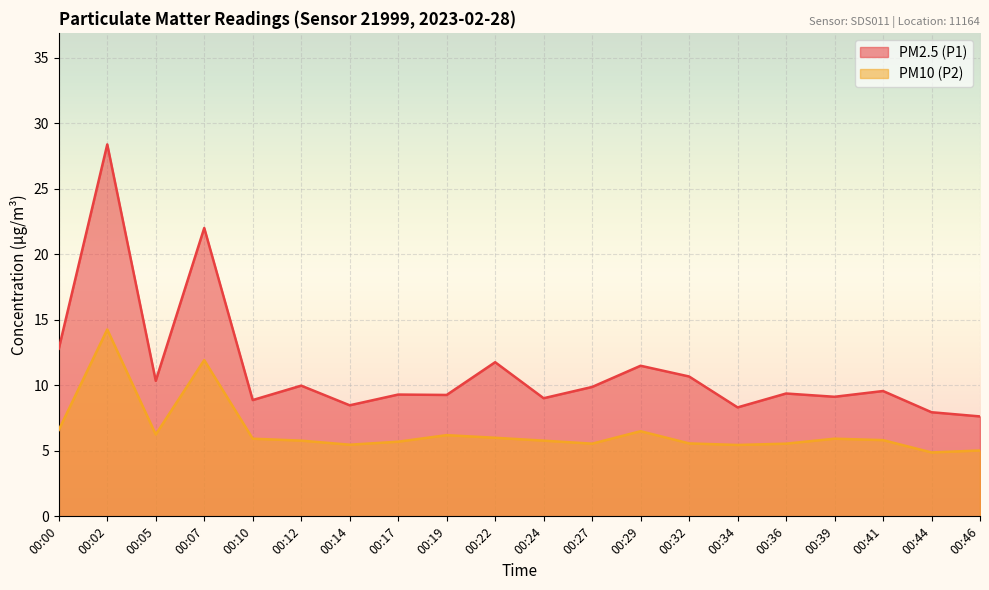

What is the average value of the PM2.5 (P1) series?

11.2